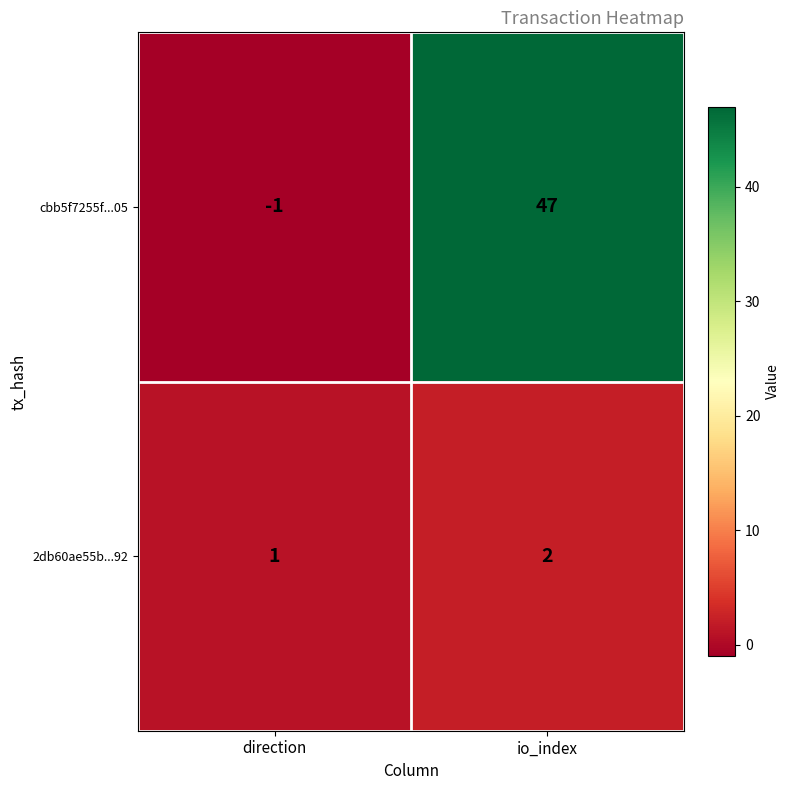

Reading left to right, extract all data points from this chart.

cbb5f7255f...05: -1	47
2db60ae55b...92: 1	2